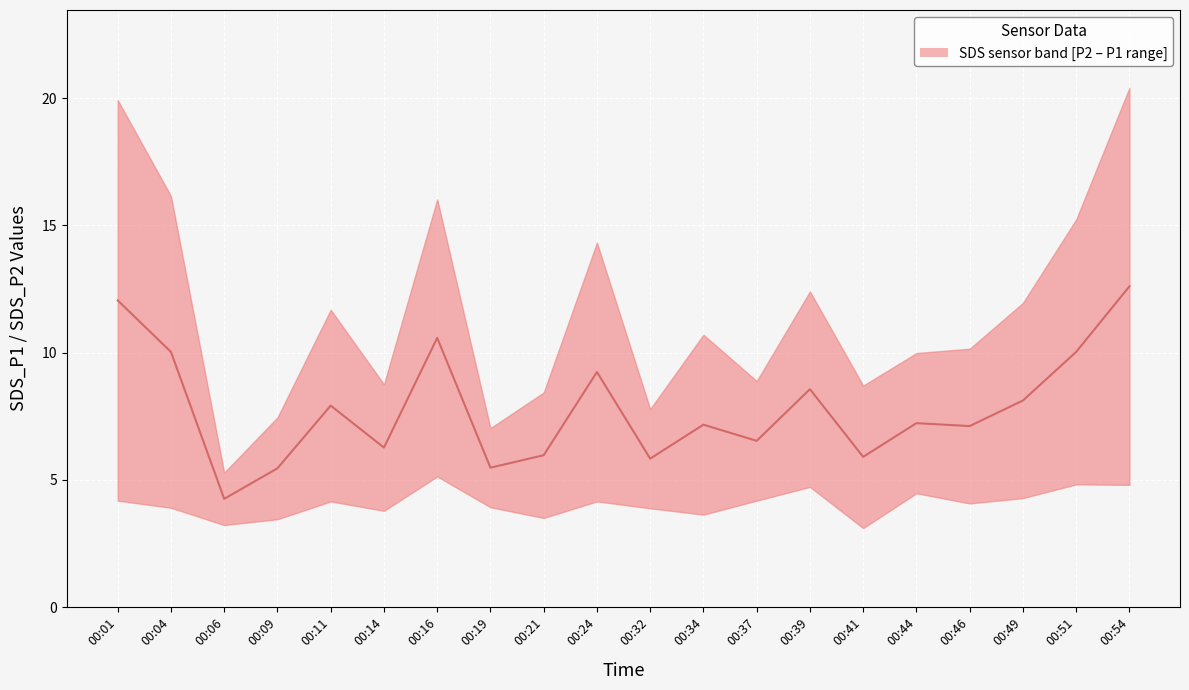

How many lines are shown in the chart?

1